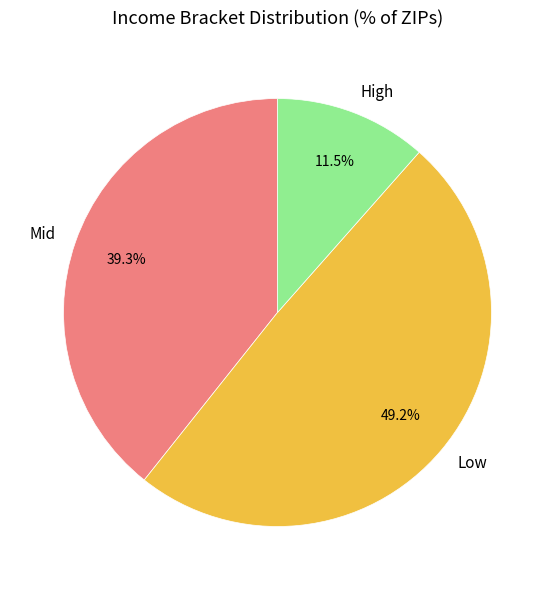

Which slice is the largest?

Low